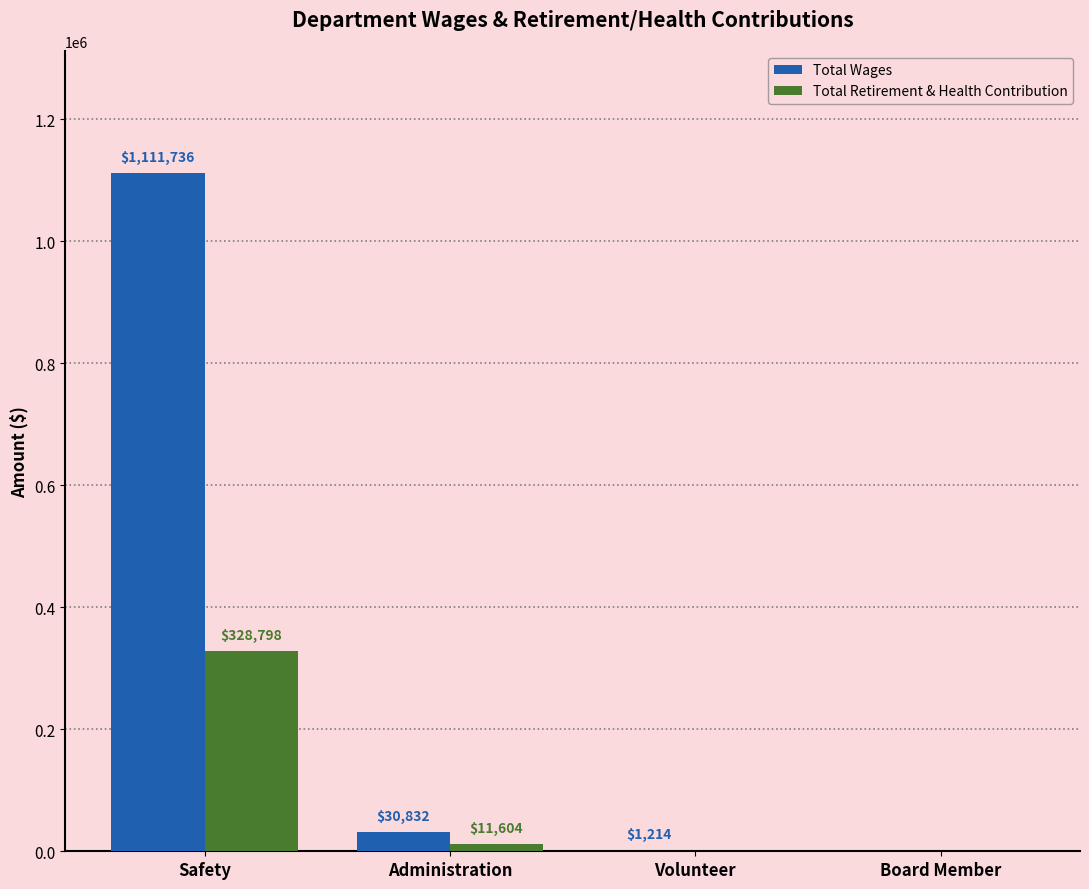

The Total Wages series shows 0 at Board Member. True or false?

True